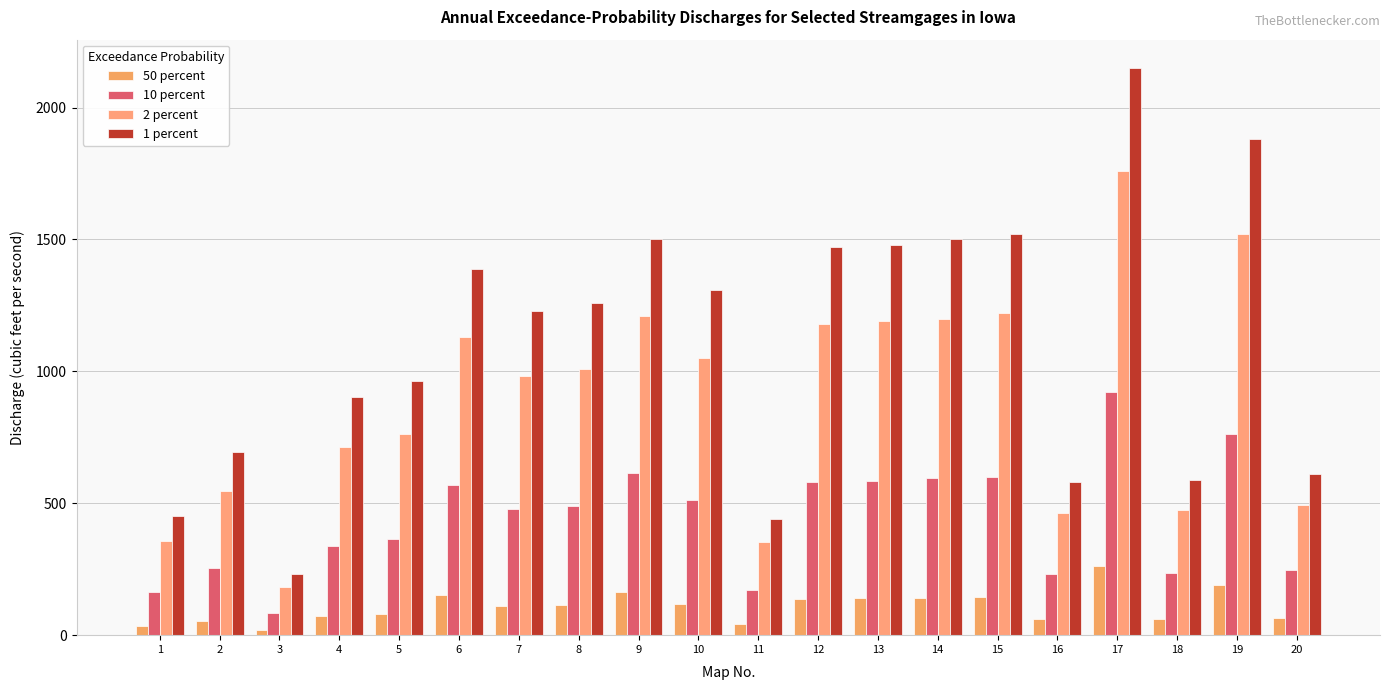

How many series are shown in this chart?

4